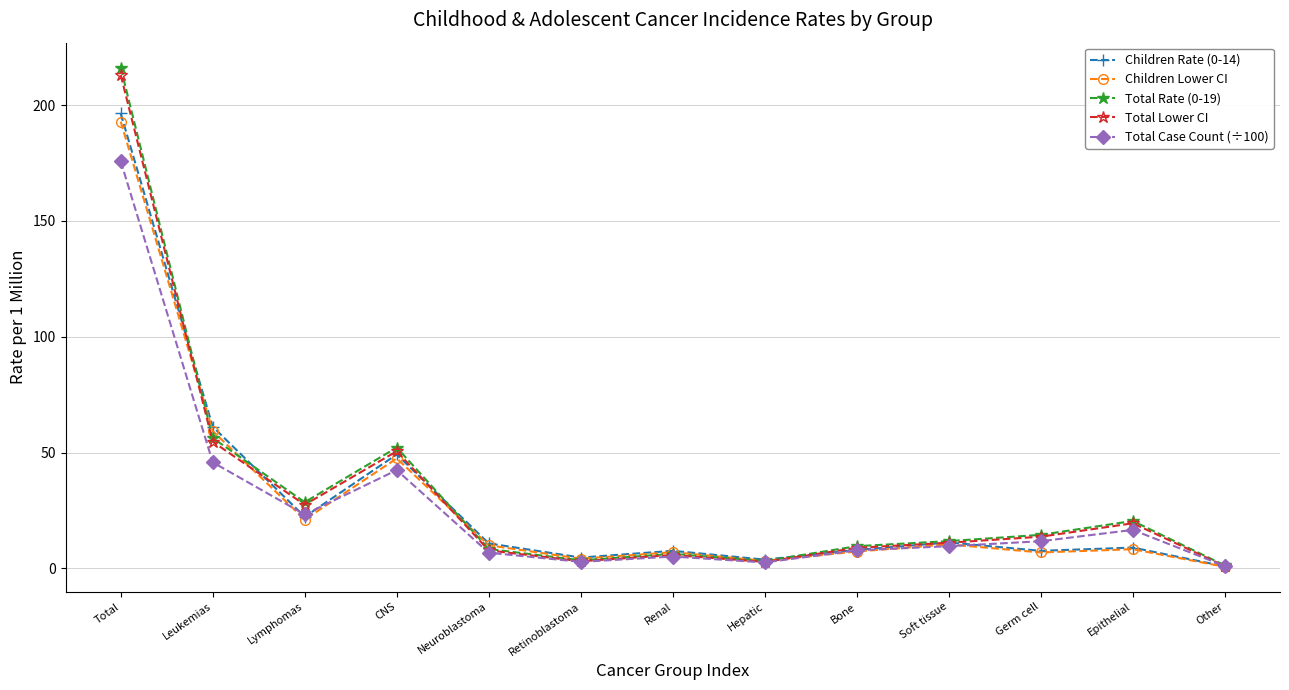

Is this an area chart (filled region under the line)?

No